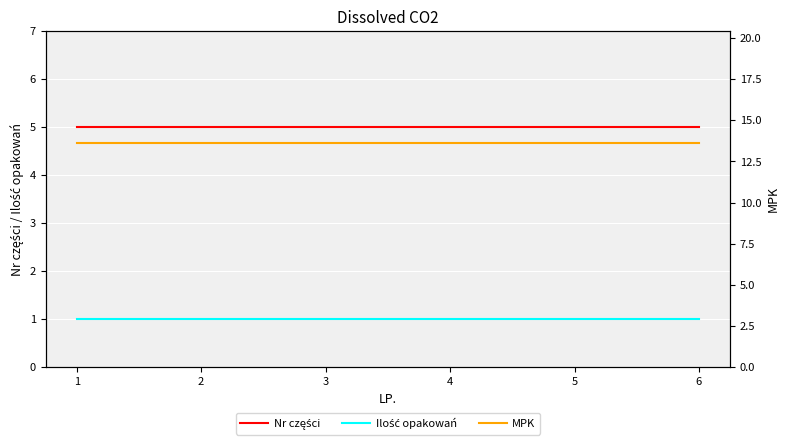

Which series has the largest range (max minus min)?

Nr części